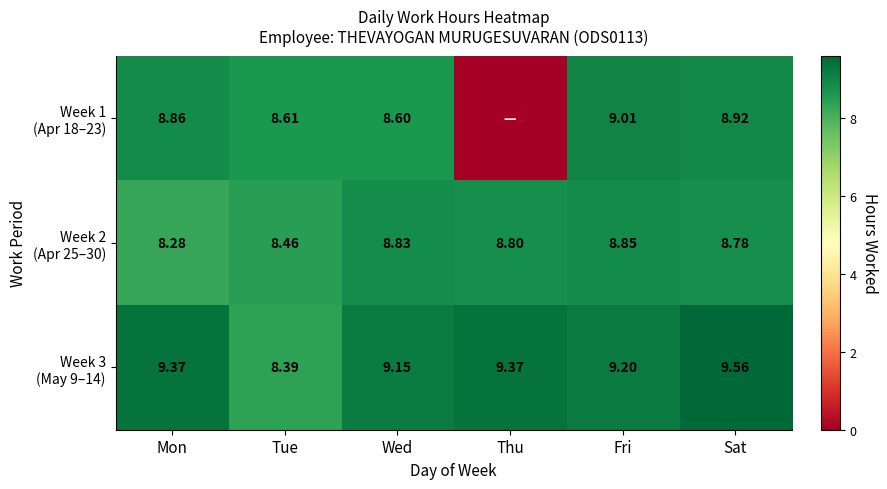

Which category has the lowest value in the Week 1 (Apr 18–23) series?

Thu